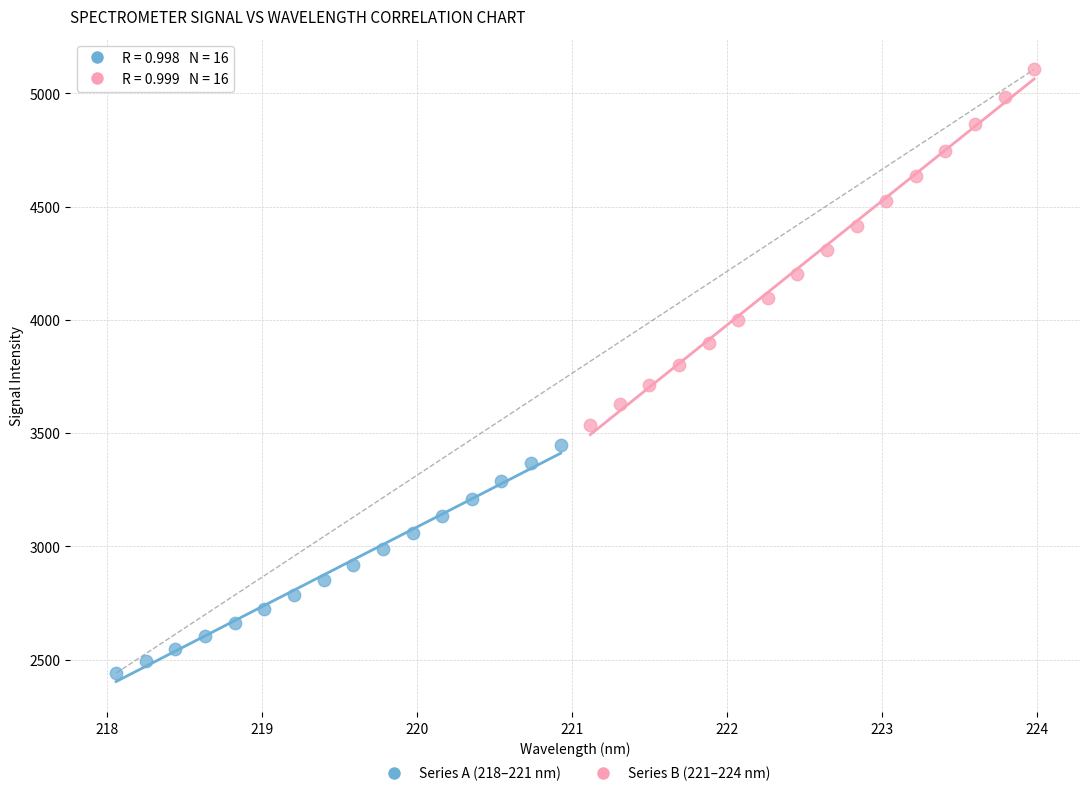

Which series reaches the minimum Y coordinate?

Series A (218–221 nm)